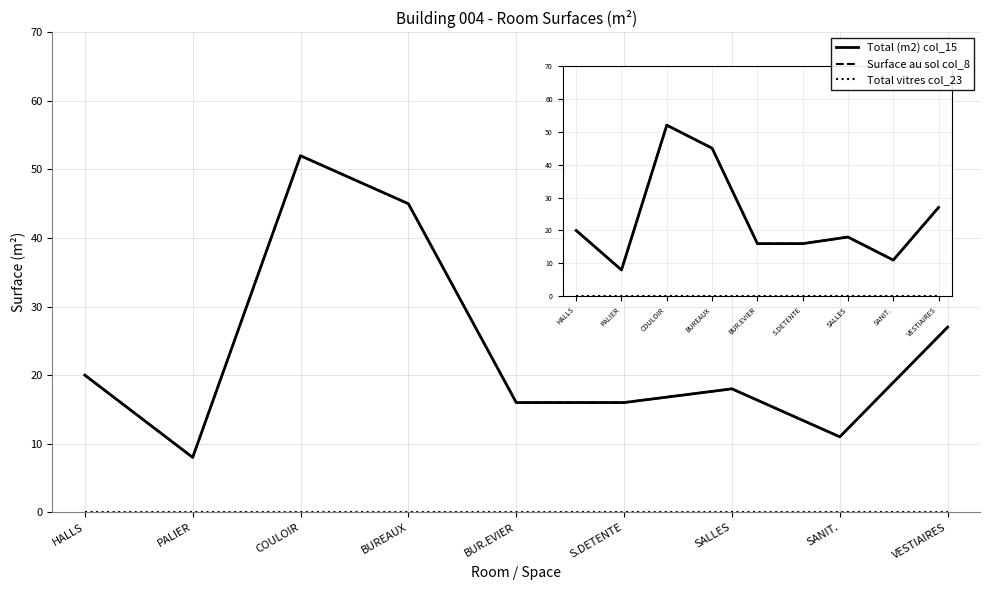

What is the value of the Surface au sol col_8 point at the 9th from the left?

27